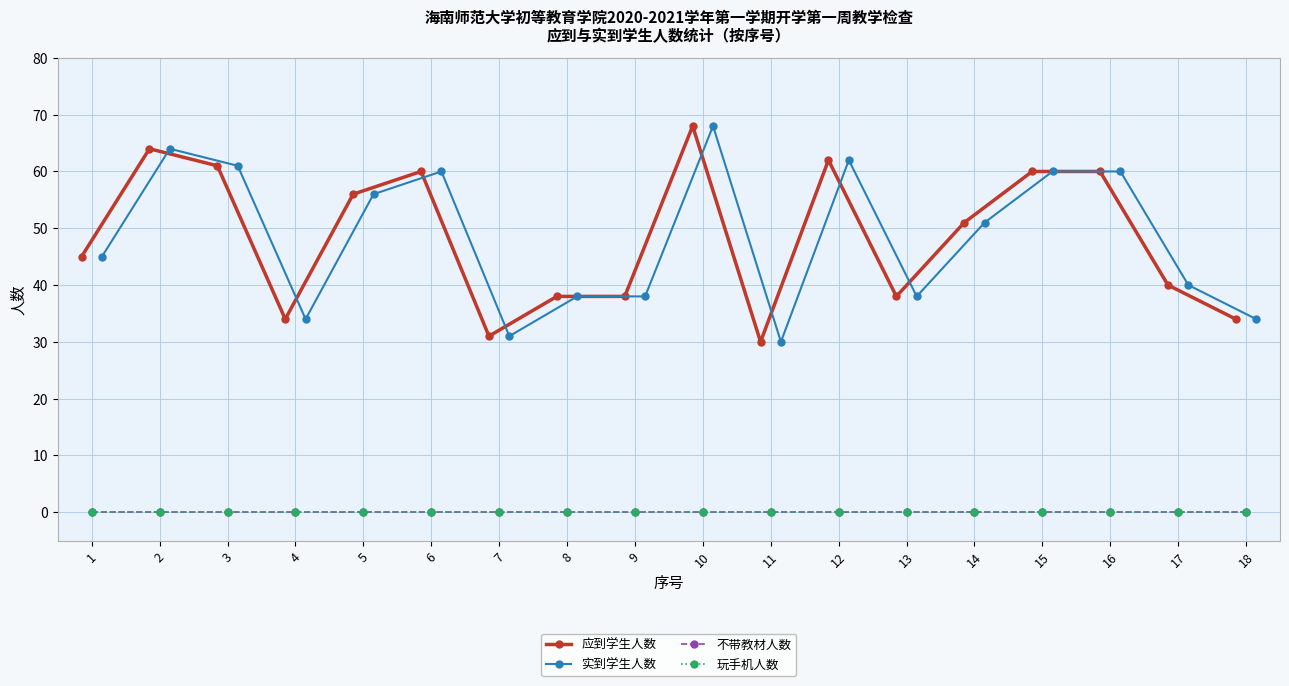

What are all the series names shown in the legend?

应到学生人数, 实到学生人数, 不带教材人数, 玩手机人数